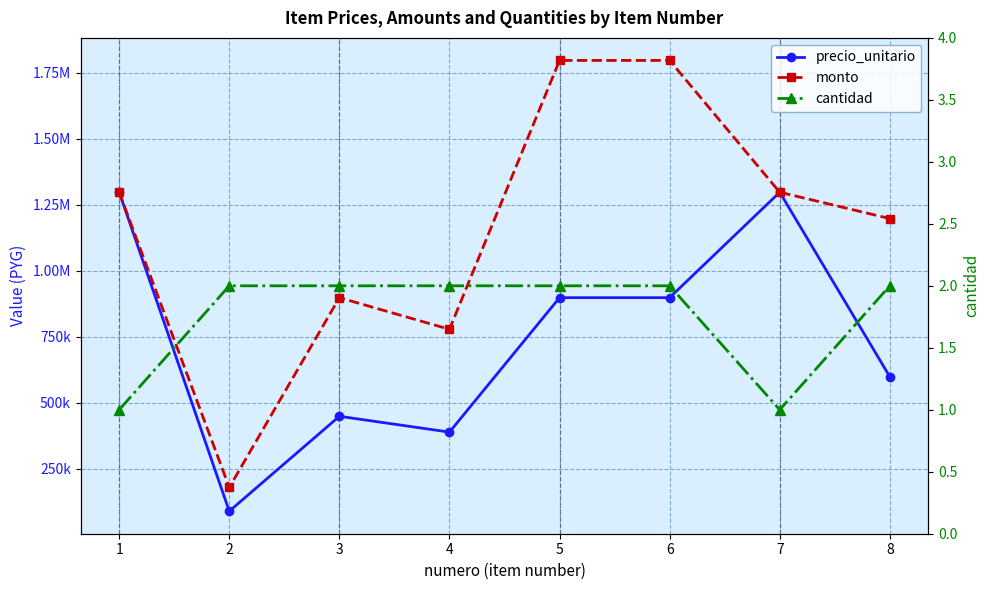

True or false: precio_unitario and cantidad cross at least once.

False